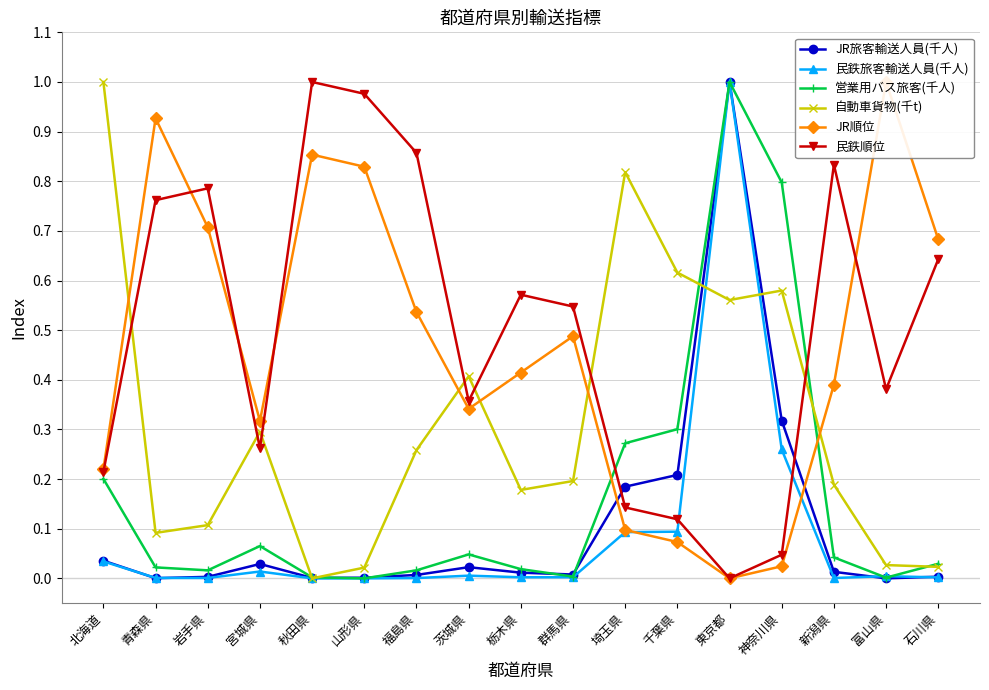

The value of 営業用バス旅客(千人) at 福島県 is 0.0. True or false?

False